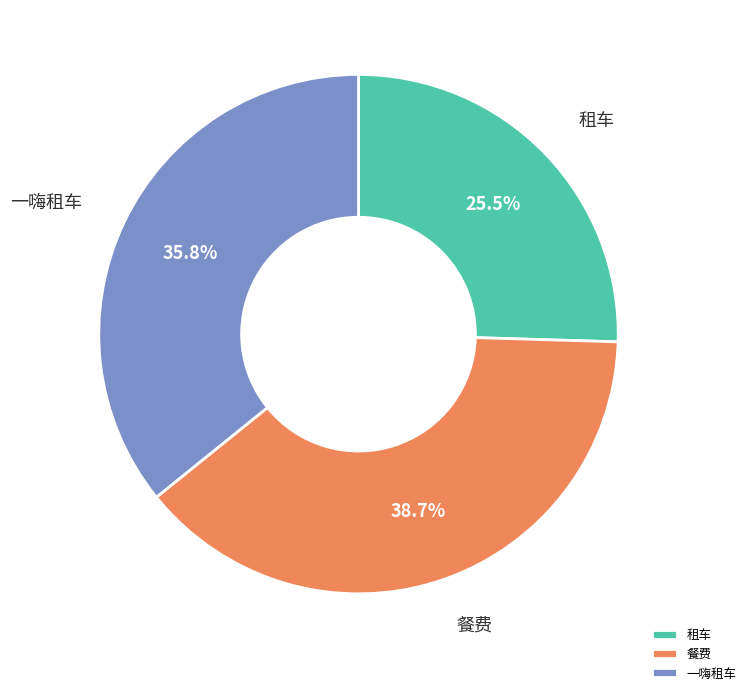

Combined, do 一嗨租车 and 餐费 account for over 50%?

Yes